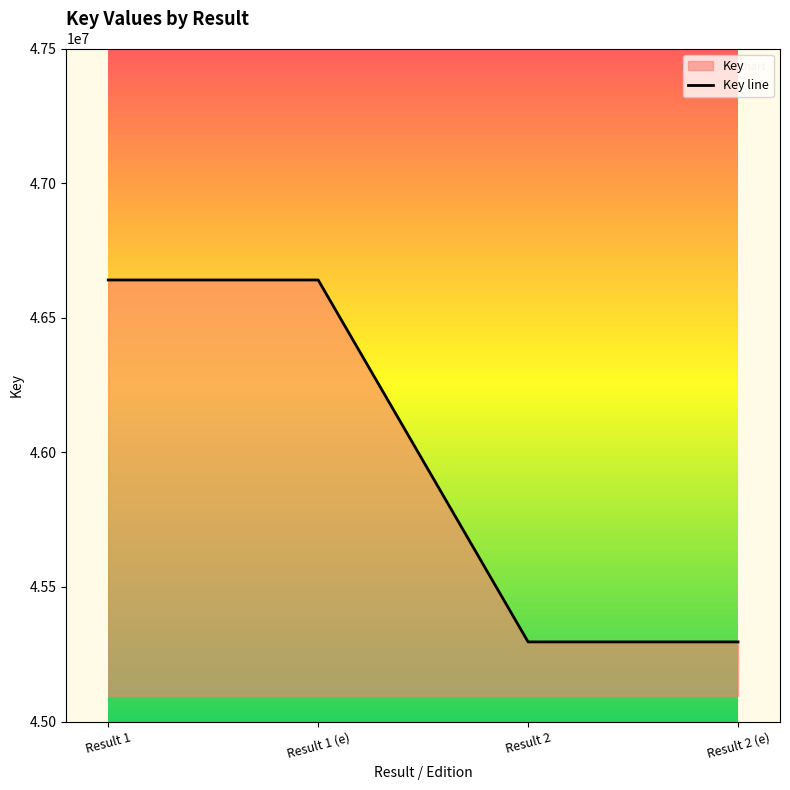

How many lines are shown in the chart?

1